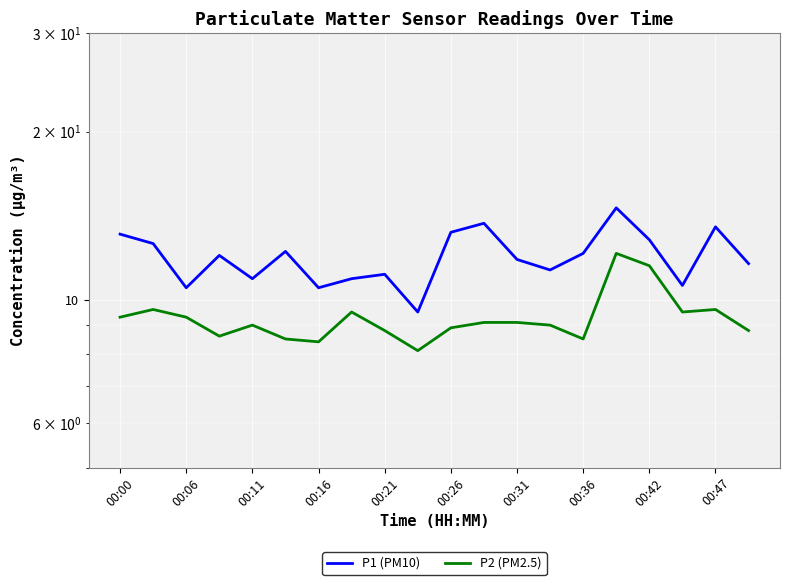

At which category is the sum across all series the highest?

15